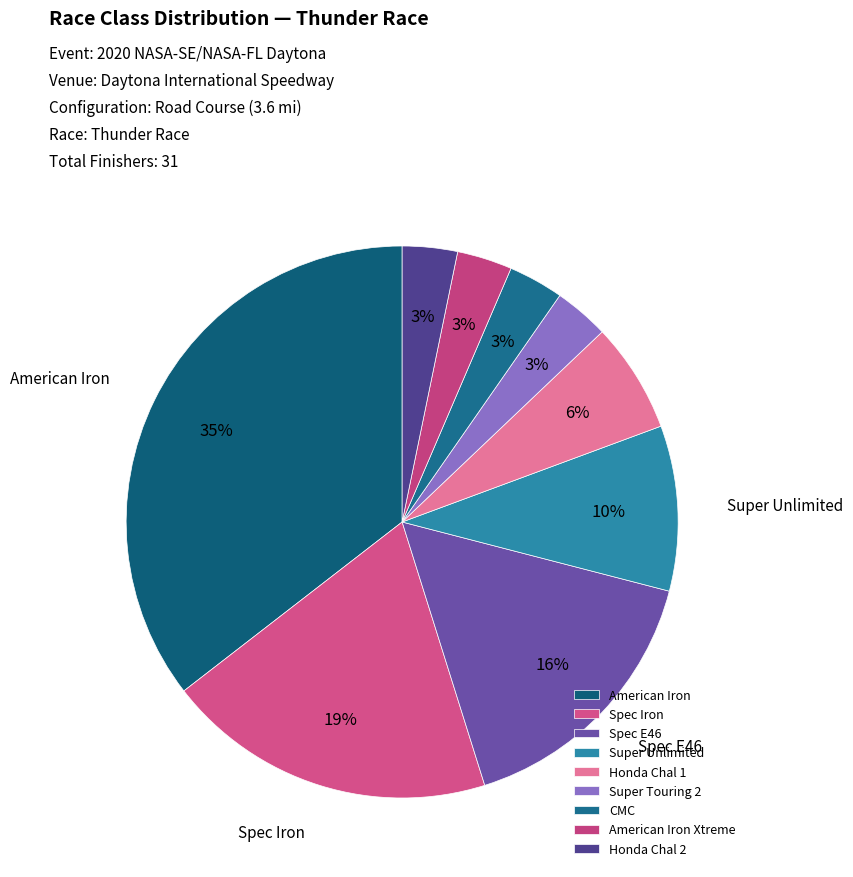

Rank the categories by value from lowest to highest.

Super Touring 2, CMC, American Iron Xtreme, Honda Chal 2, Honda Chal 1, Super Unlimited, Spec E46, Spec Iron, American Iron